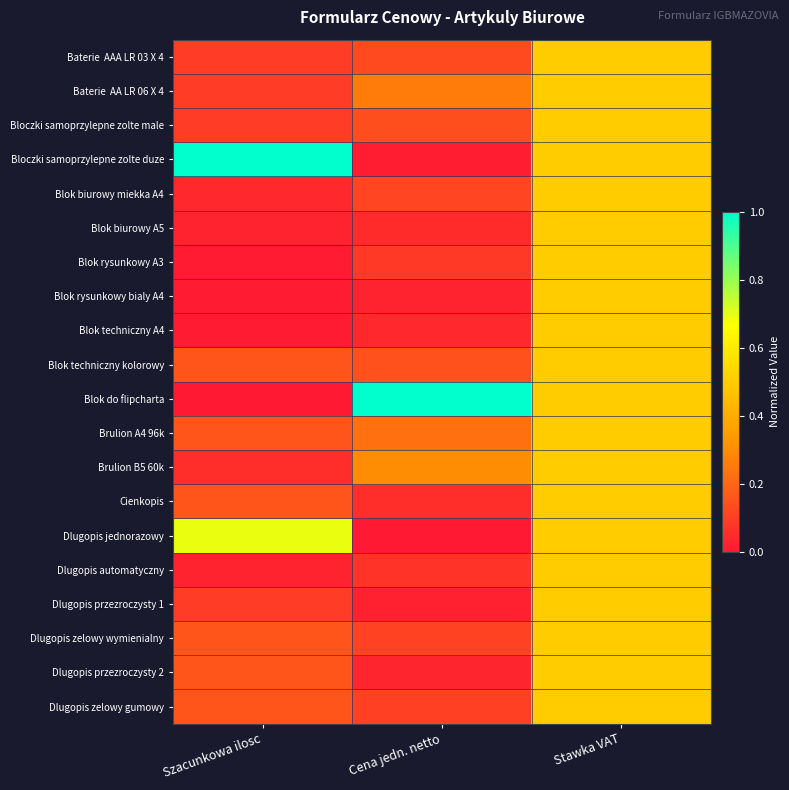

Which series has the largest range (max minus min)?

Blok do flipcharta